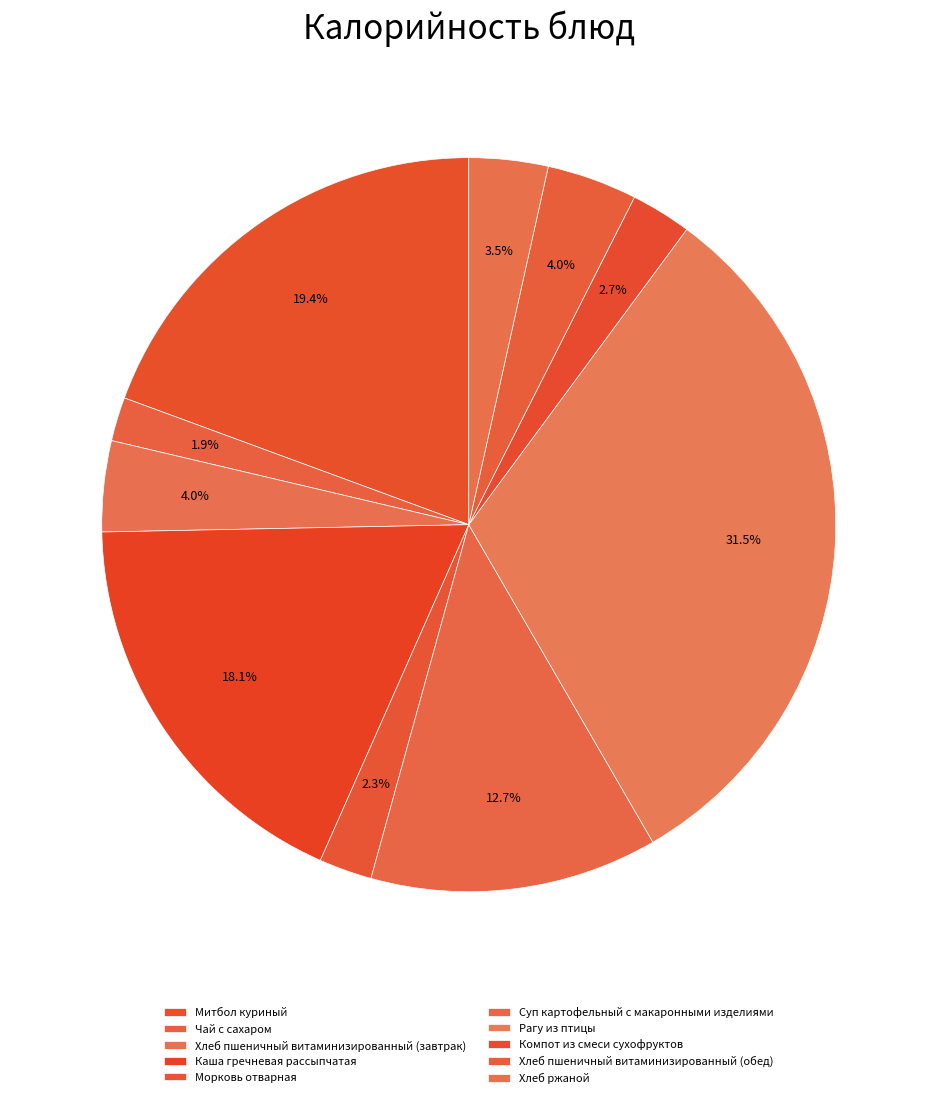

What is the change in value from Суп картофельный с макаронными изделиями to Рагу из птицы?

+283.0